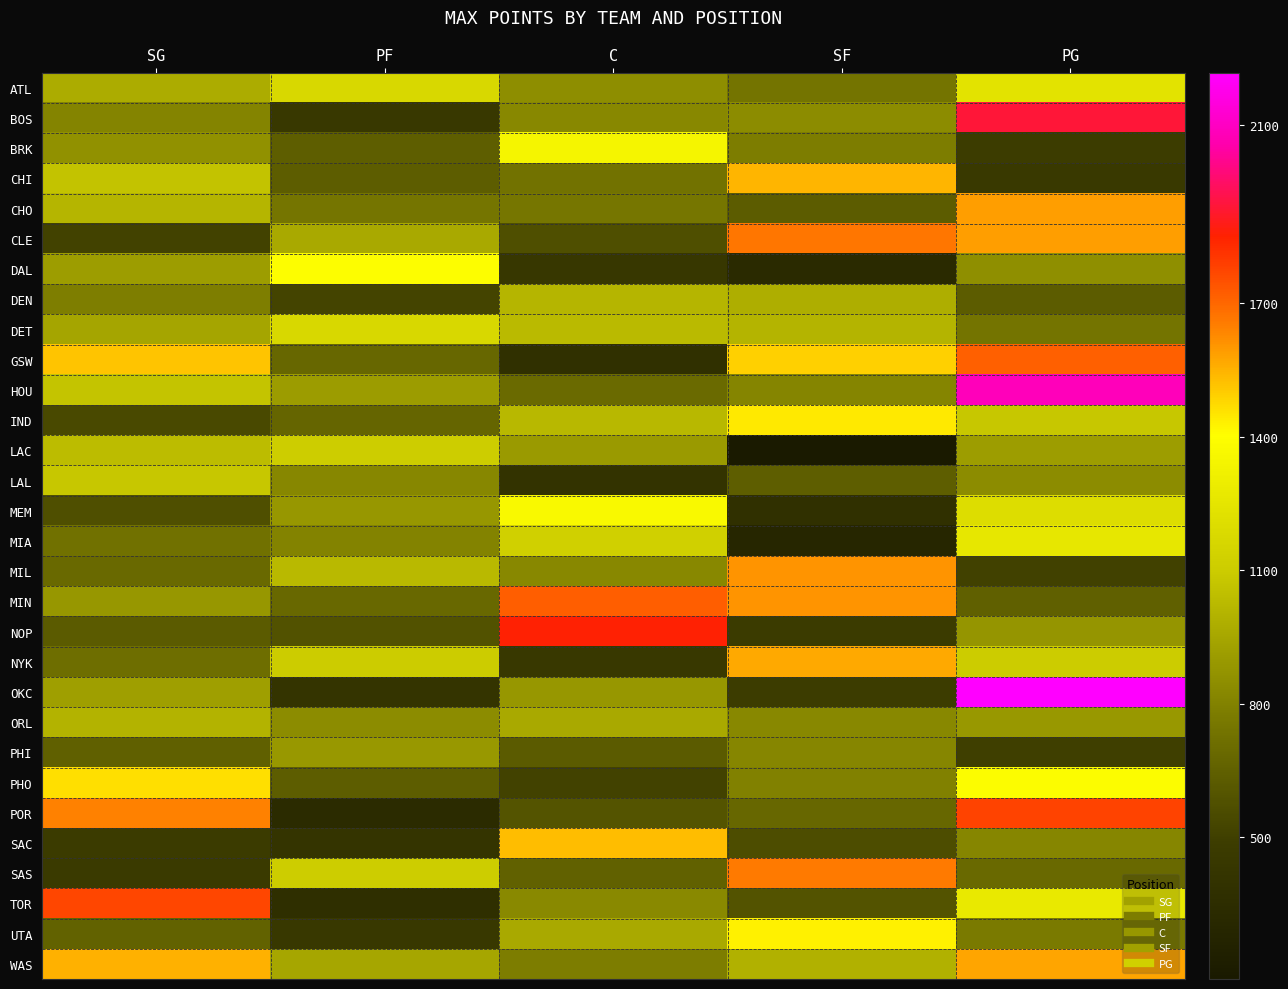

Reading right to left, transcribe all the data shown in this chart.

ATL: PG=1237	SF=740	C=854	PF=1174	SG=972
BOS: PG=1916	SF=843	C=830	PF=450	SG=812
BRK: PG=484	SF=783	C=1350	PF=641	SG=863
CHI: PG=459	SF=1543	C=731	PF=639	SG=1062
CHO: PG=1588	SF=633	C=749	PF=746	SG=1006
CLE: PG=1586	SF=1667	C=572	PF=961	SG=516
DAL: PG=857	SF=329	C=437	PF=1393	SG=912
DEN: PG=634	SF=981	C=1006	PF=521	SG=789
DET: PG=741	SF=1004	C=1028	PF=1174	SG=944
GSW: PG=1715	SF=1494	C=377	PF=680	SG=1517
HOU: PG=2085	SF=816	C=697	PF=907	SG=1067
IND: PG=1079	SF=1443	C=1019	PF=675	SG=546
LAC: PG=911	SF=182	C=901	PF=1108	SG=1034
LAL: PG=846	SF=640	C=401	PF=825	SG=1078
MEM: PG=1200	SF=383	C=1370	PF=889	SG=572
MIA: PG=1266	SF=294	C=1127	PF=809	SG=729
MIL: PG=509	SF=1609	C=828	PF=1025	SG=693
MIN: PG=649	SF=1607	C=1720	PF=687	SG=889
NOP: PG=881	SF=477	C=1854	PF=584	SG=628
NYK: PG=1103	SF=1566	C=451	PF=1103	SG=713
OKC: PG=2218	SF=482	C=886	PF=418	SG=921
ORL: PG=891	SF=828	C=958	PF=846	SG=998
PHI: PG=502	SF=819	C=627	PF=892	SG=648
PHO: PG=1390	SF=801	C=513	PF=639	SG=1463
POR: PG=1778	SF=681	C=597	PF=338	SG=1643
SAC: PG=819	SF=562	C=1528	PF=409	SG=476
SAS: PG=691	SF=1659	C=655	PF=1108	SG=468
TOR: PG=1275	SF=588	C=832	PF=375	SG=1769
UTA: PG=770	SF=1429	C=961	PF=449	SG=658
WAS: PG=1577	SF=993	C=782	PF=946	SG=1550